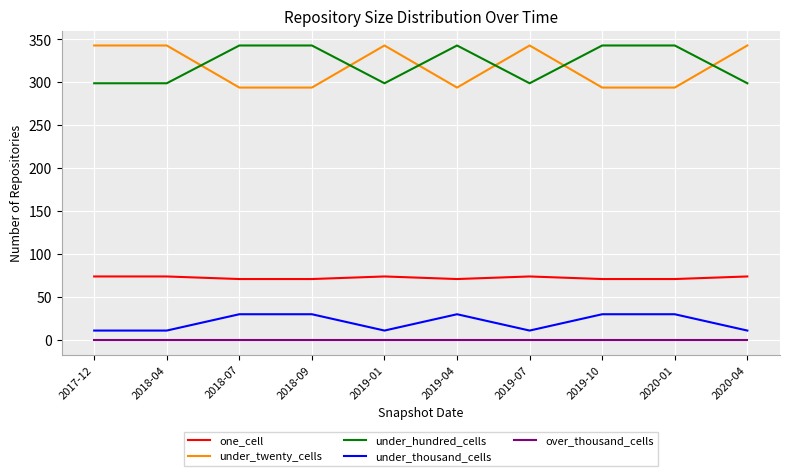

Reading left to right, extract all data points from this chart.

one_cell: 2017-12=74	2018-04=74	2018-07=71	2018-09=71	2019-01=74	2019-04=71	2019-07=74	2019-10=71	2020-01=71	2020-04=74
under_twenty_cells: 2017-12=343	2018-04=343	2018-07=294	2018-09=294	2019-01=343	2019-04=294	2019-07=343	2019-10=294	2020-01=294	2020-04=343
under_hundred_cells: 2017-12=299	2018-04=299	2018-07=343	2018-09=343	2019-01=299	2019-04=343	2019-07=299	2019-10=343	2020-01=343	2020-04=299
under_thousand_cells: 2017-12=11	2018-04=11	2018-07=30	2018-09=30	2019-01=11	2019-04=30	2019-07=11	2019-10=30	2020-01=30	2020-04=11
over_thousand_cells: 2017-12=0	2018-04=0	2018-07=0	2018-09=0	2019-01=0	2019-04=0	2019-07=0	2019-10=0	2020-01=0	2020-04=0